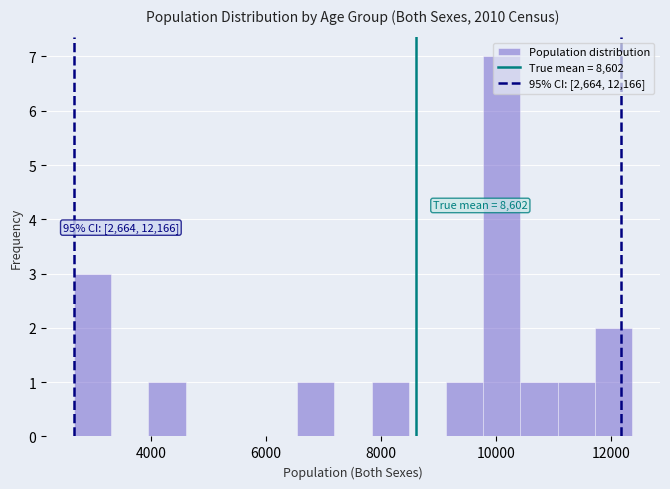

Around what value on the x-axis is the tallest bar? Give the approximate position of its centre, as read against the axis.

10200